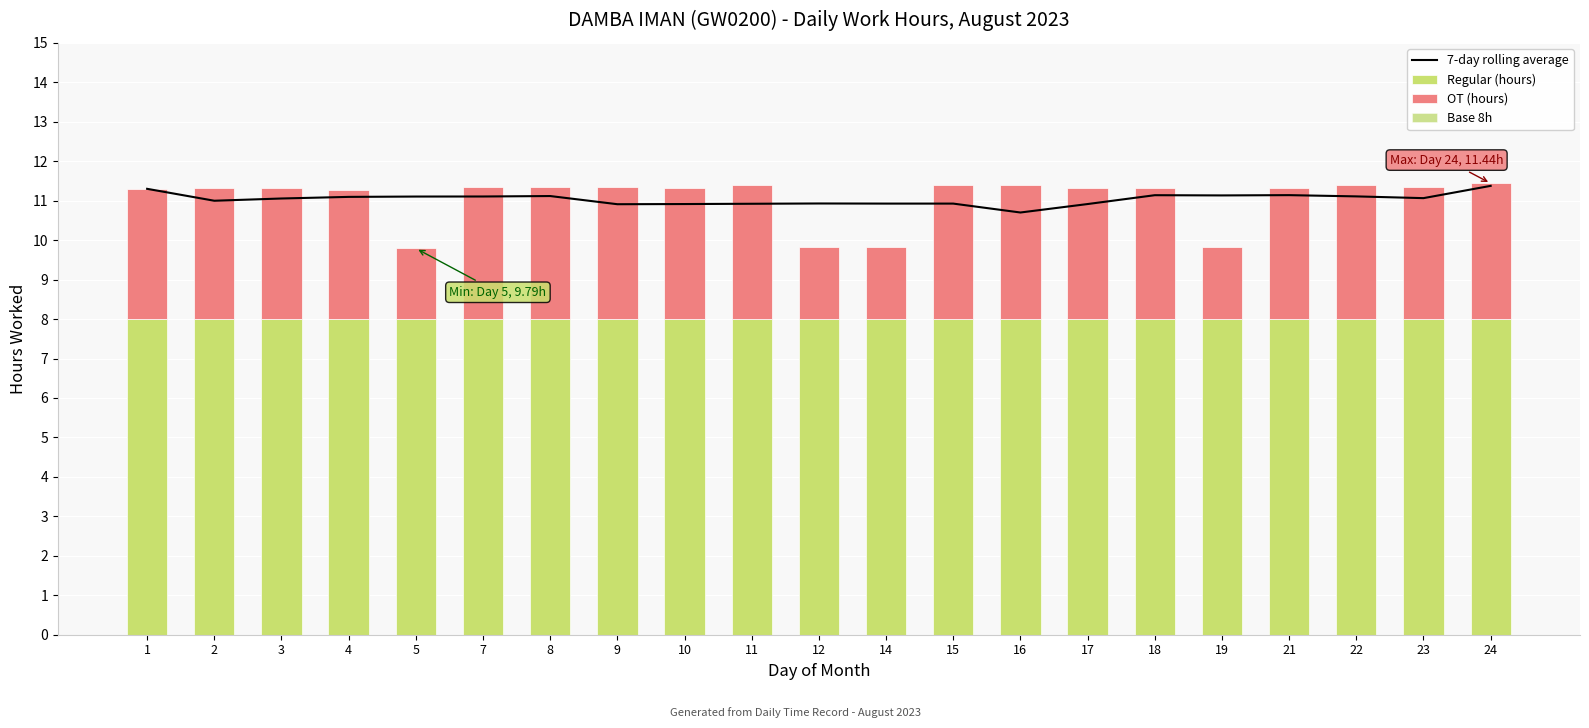

Which series changed the most between 5 and 14?

7-day rolling average